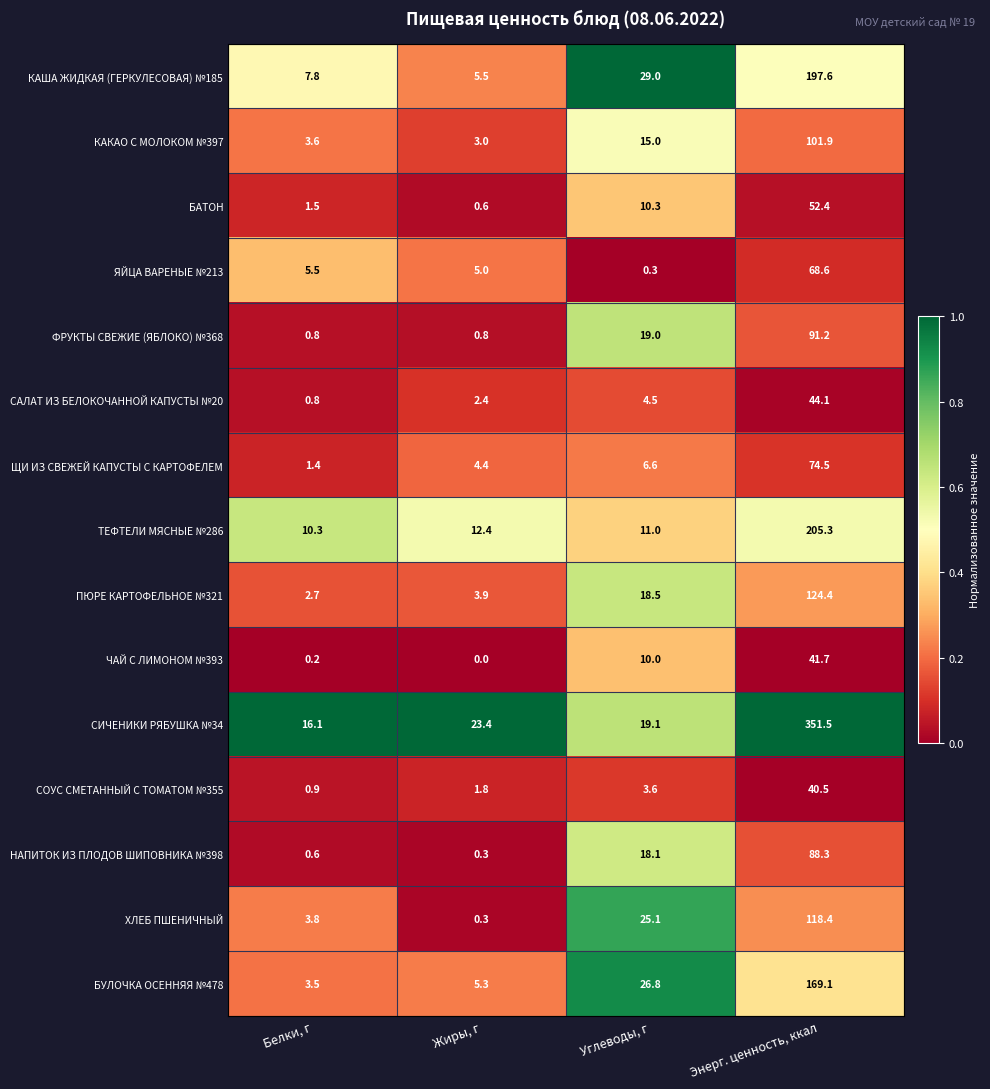

At which label does НАПИТОК ИЗ ПЛОДОВ ШИПОВНИКА №398 reach its peak?

Энерг. ценность, ккал